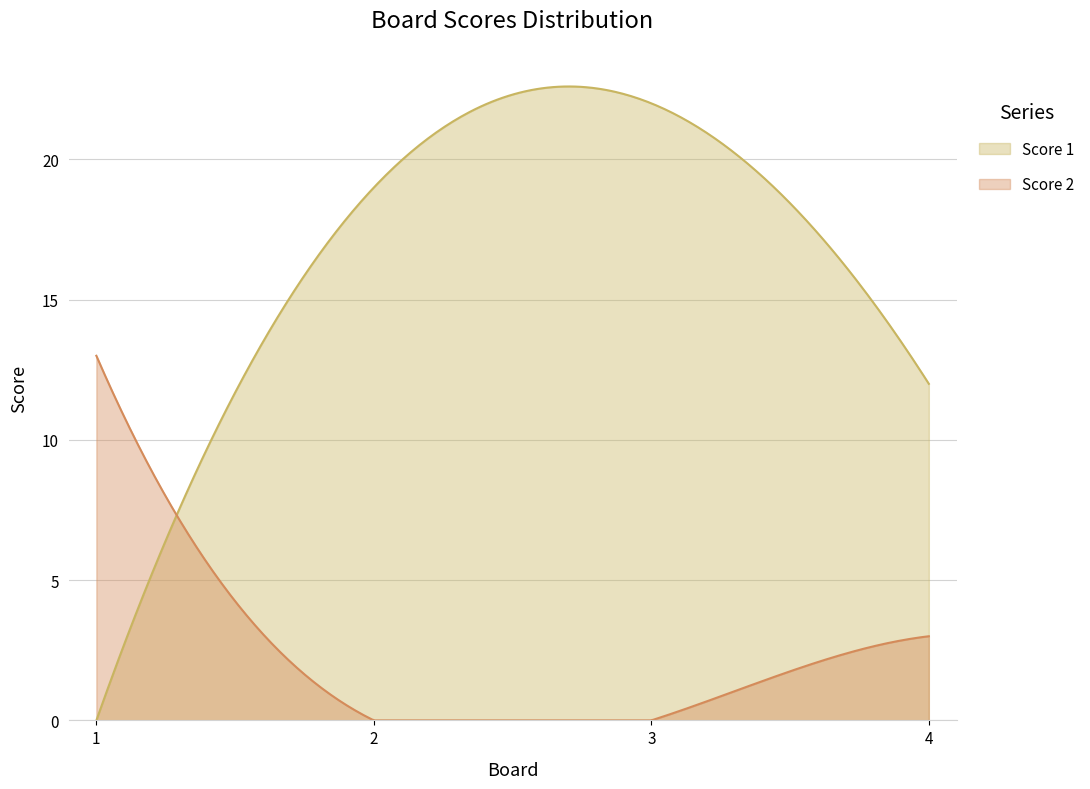

How many times do Score 2 and Score 1 cross each other?

1